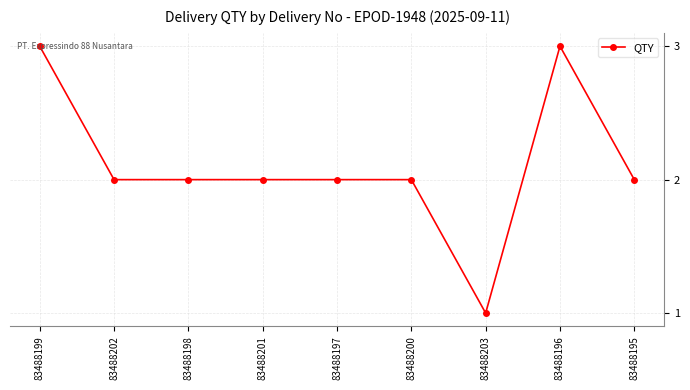

Which category has the lowest value across all series?

83488203